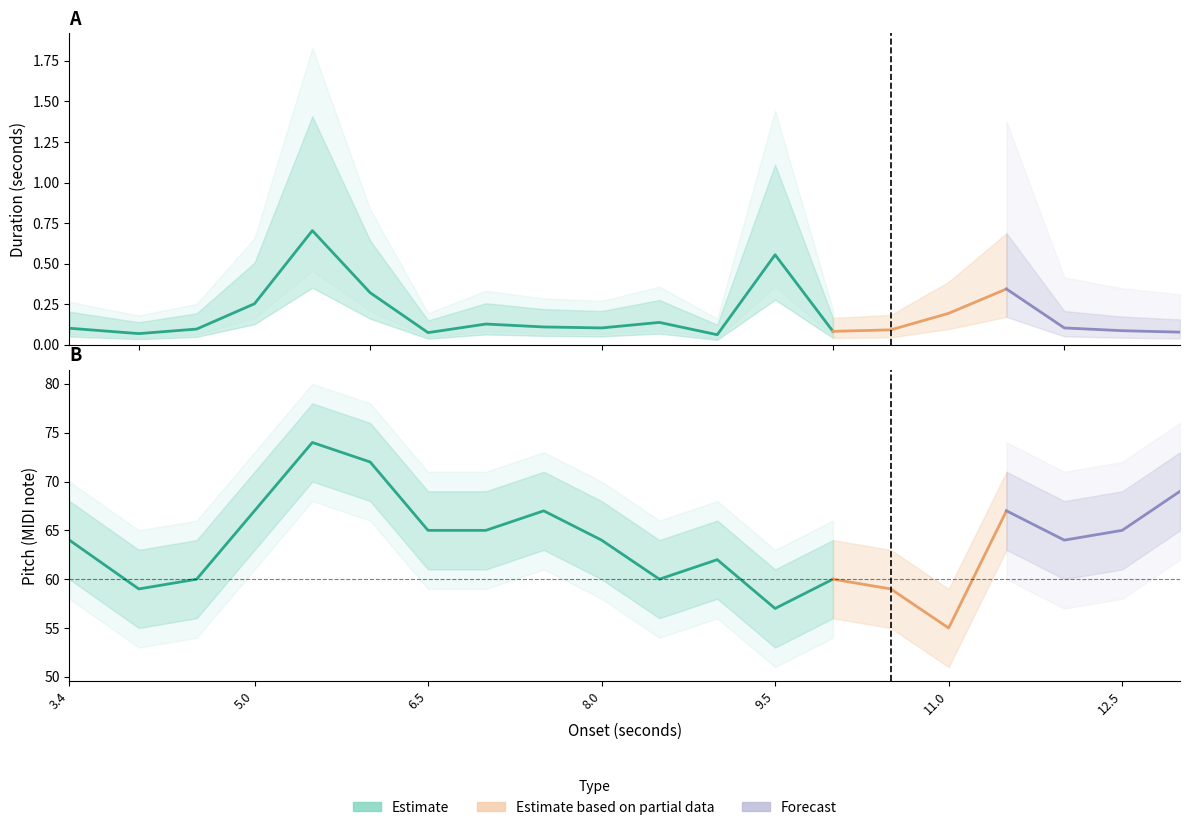

What is the value of the pitch_upper point at the 13th from the left?

61.0